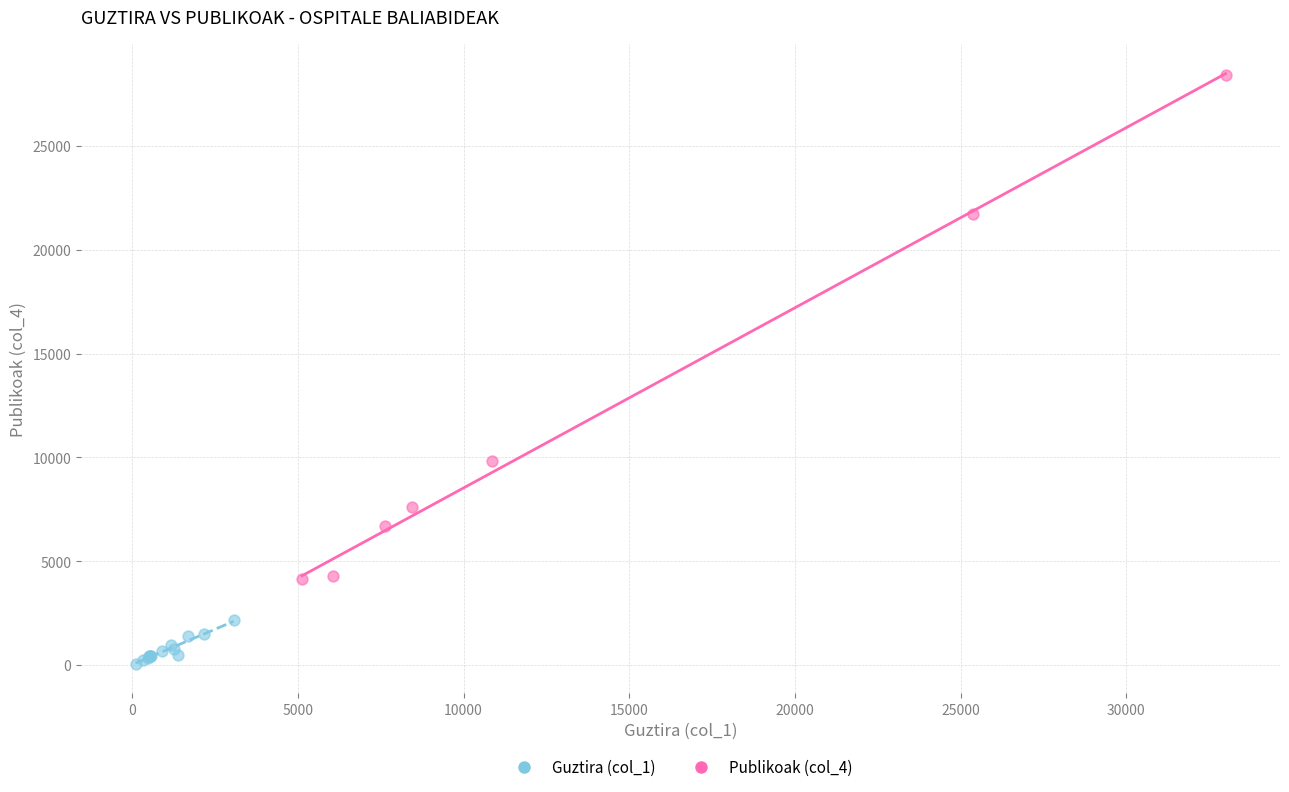

What are all the series names shown in the legend?

Guztira (col_1), Publikoak (col_4)